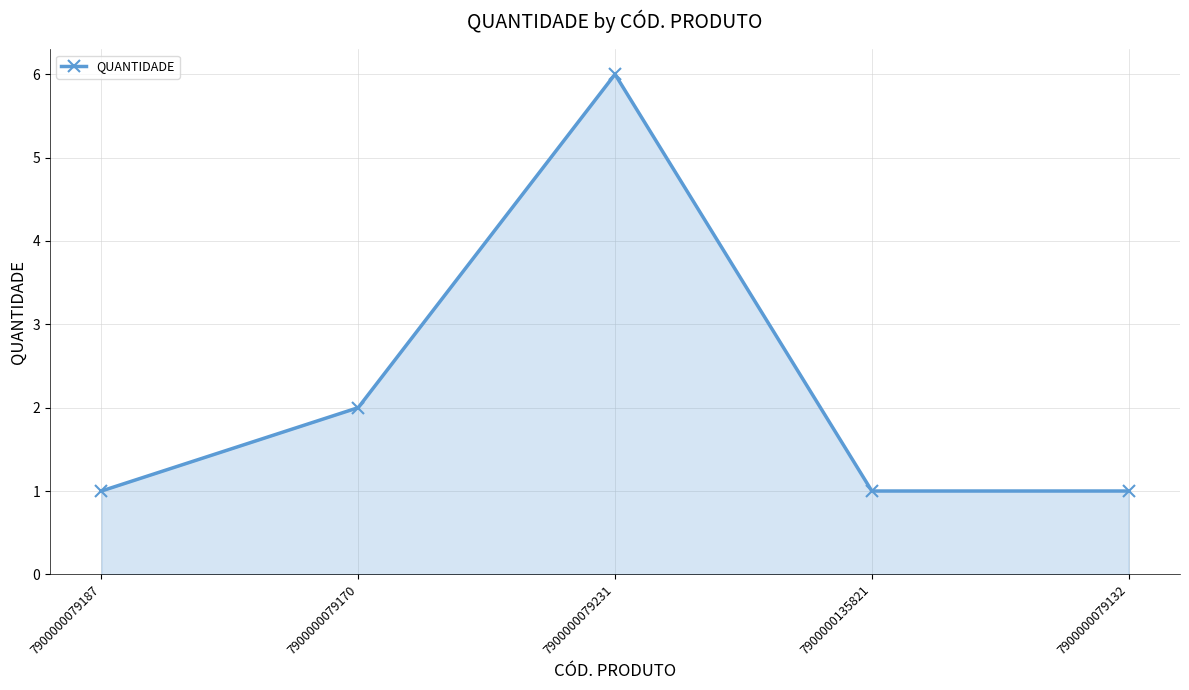

What is the label of the 1st point from the right?

7900000079132